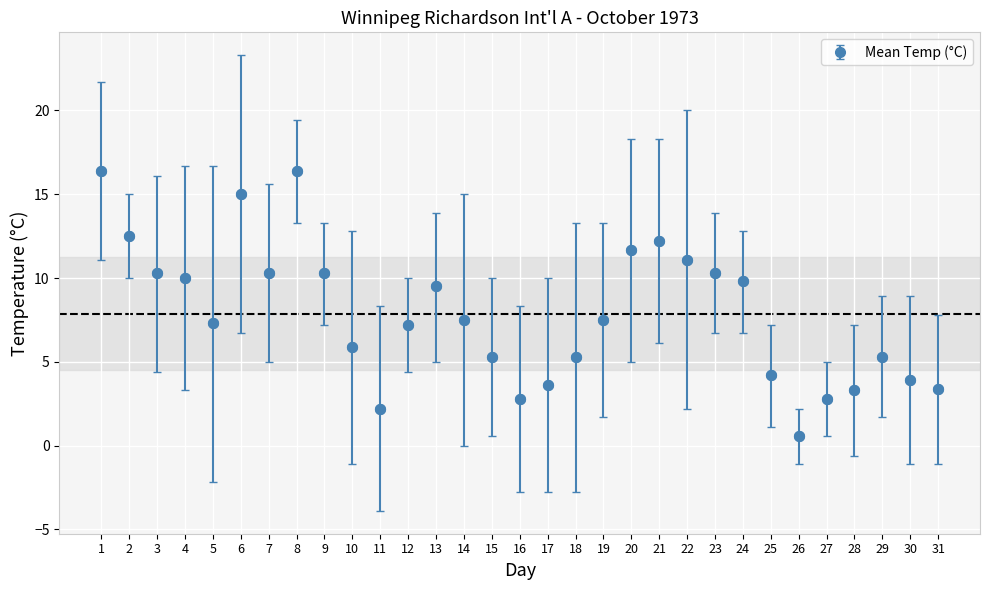

What is the range of Y values (max minus min)?

15.8